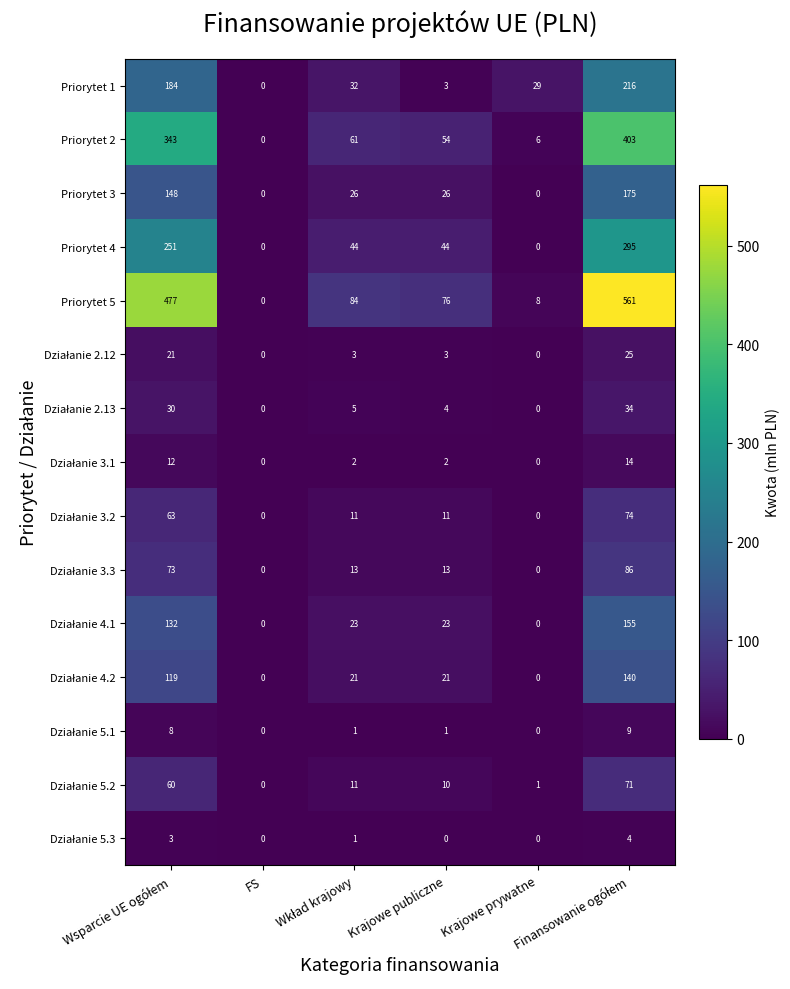

What is the greatest value displayed?

561